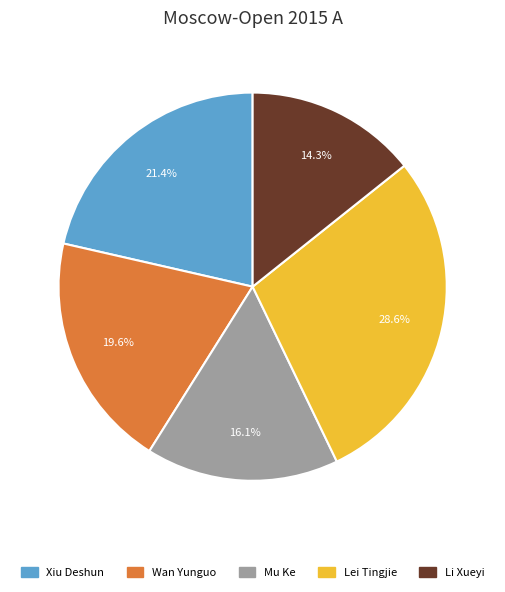

What is the largest slice in the pie chart?

Lei Tingjie